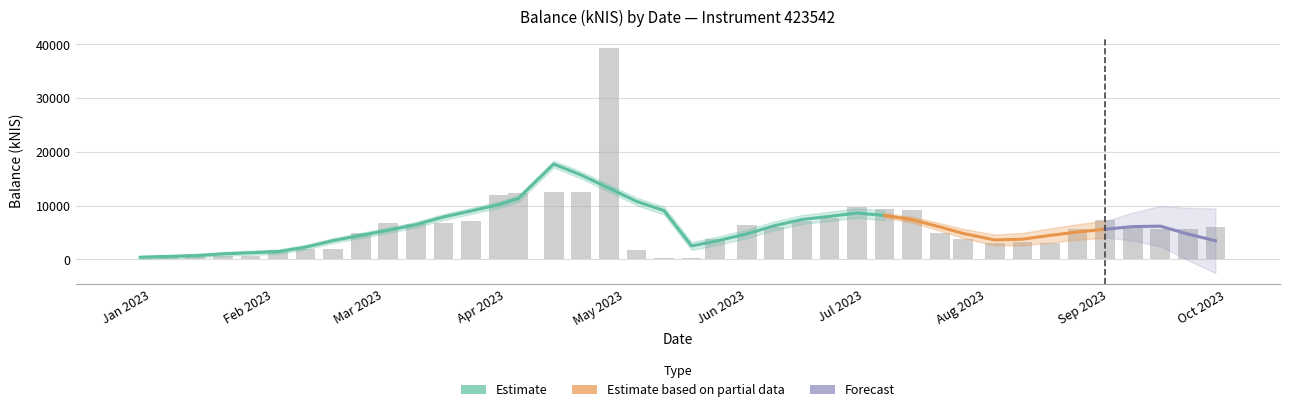

Reading left to right, what are all the values shown in this chart?

151.6	914.3	988.8	729.9	733.5	1816.8	1996.8	1997.7	4899.1	6837.7	6648.4	6801.8	7196.1	12028.1	12424.5	12473.6	12506.7	39320.6	1762.2	301.9	202.2	3889.8	6439.2	6089.5	7172.8	7770.0	9735.2	9332.7	9182.1	4939.8	3788.0	3082.2	3187.6	3142.7	5658.7	7316.8	6261.5	5728.6	5606.3	6091.1